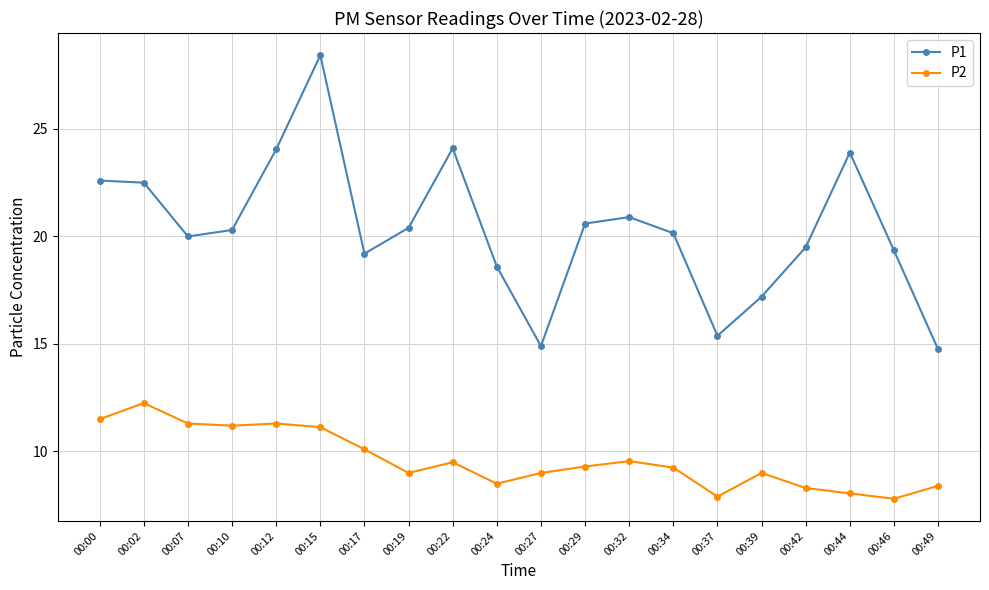

At how many categories does at least one series exceed 13?

20